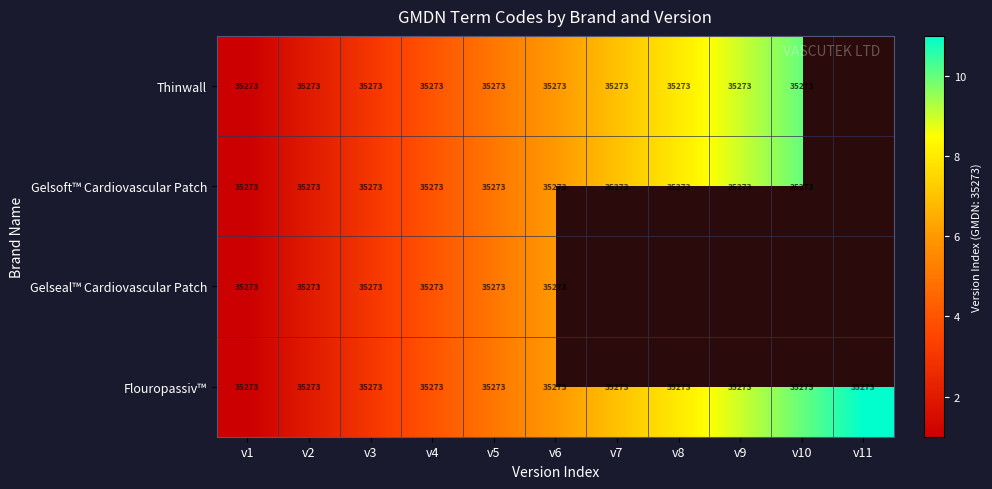

How many series are shown in this chart?

4